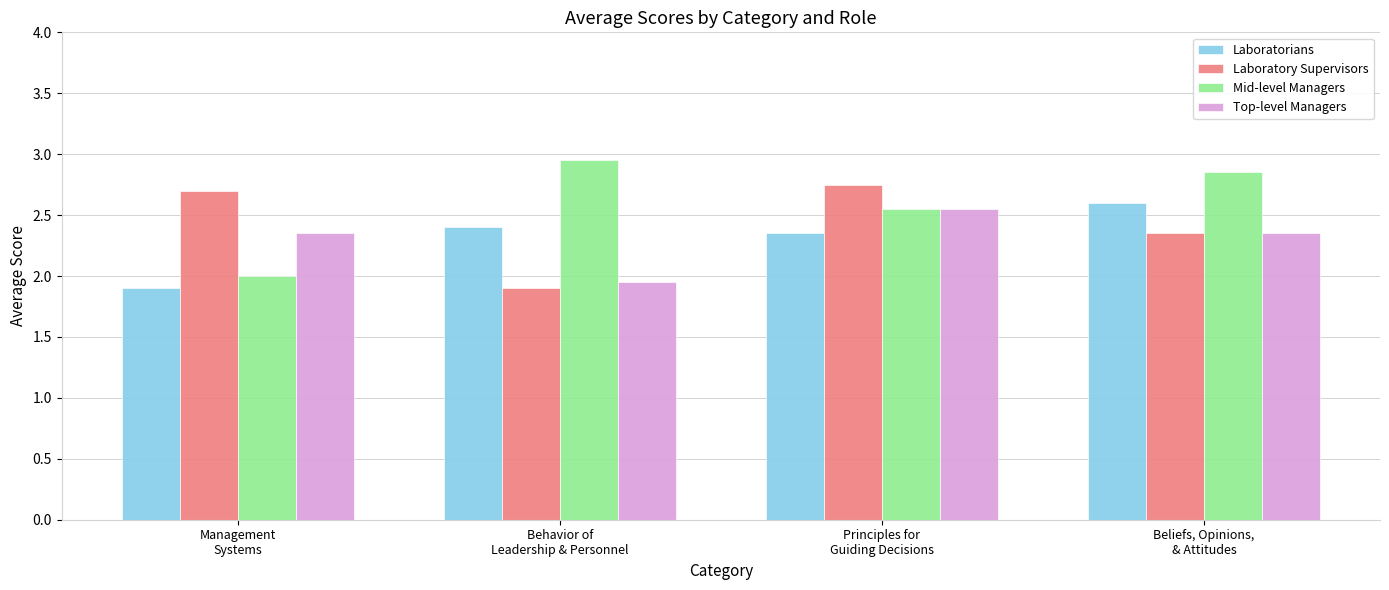

The value of Top-level Managers at Beliefs, Opinions,
& Attitudes is 2.4. True or false?

True